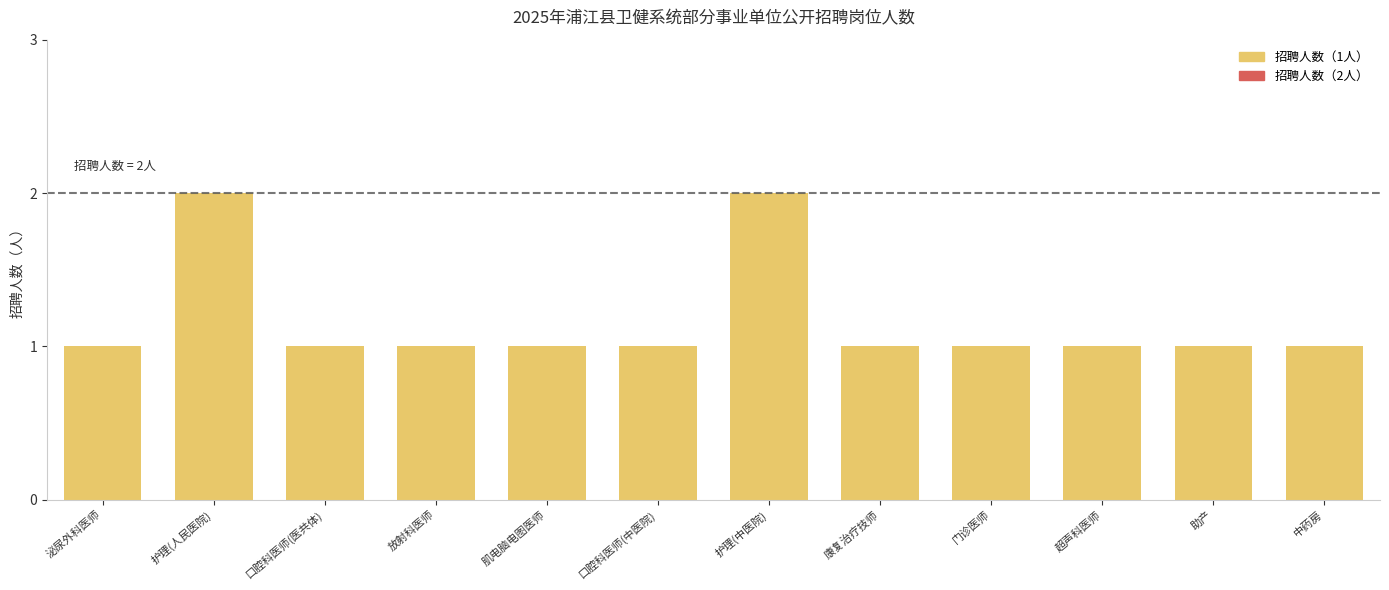

True or false: the data shows 1 at 超声科医师.

True